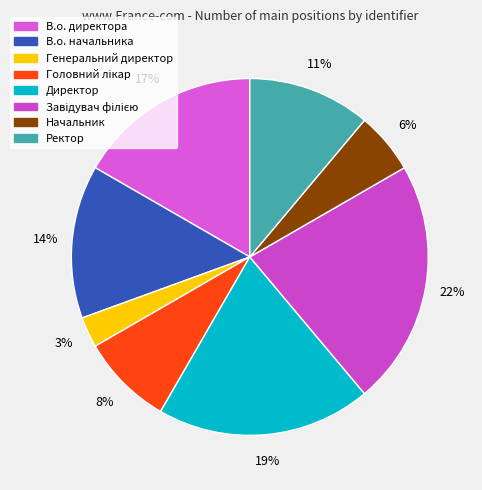

How many slices are in this pie chart?

8